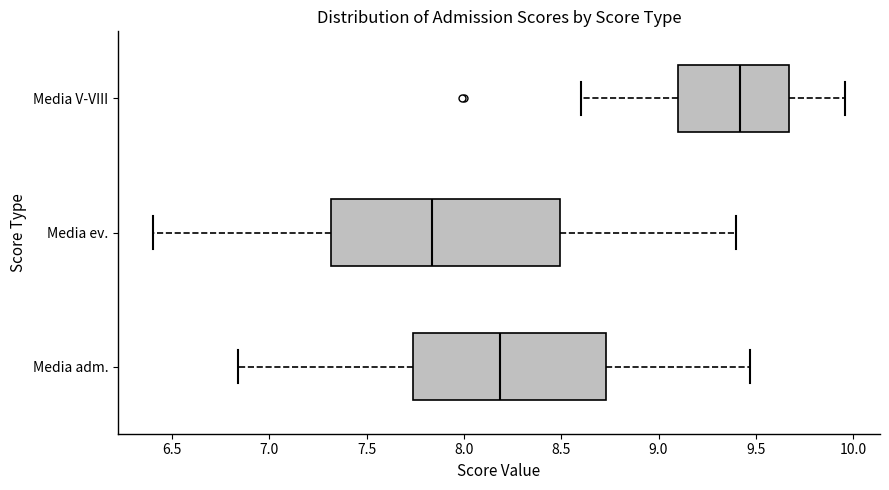

Reading bottom to top, transcribe this box plot: for each box, give where its median line is, the range the box spans, and where its two whiskers end, as read against the x-axis. The values are not printed on the chart, so give them approximately, as read against the axis.

Media adm.: median 8.20, box 7.75 to 8.75, whiskers 6.85 to 9.45
Media ev.: median 7.85, box 7.30 to 8.50, whiskers 6.40 to 9.40
Media V-VIII: median 9.40, box 9.10 to 9.65, whiskers 8.60 to 9.95